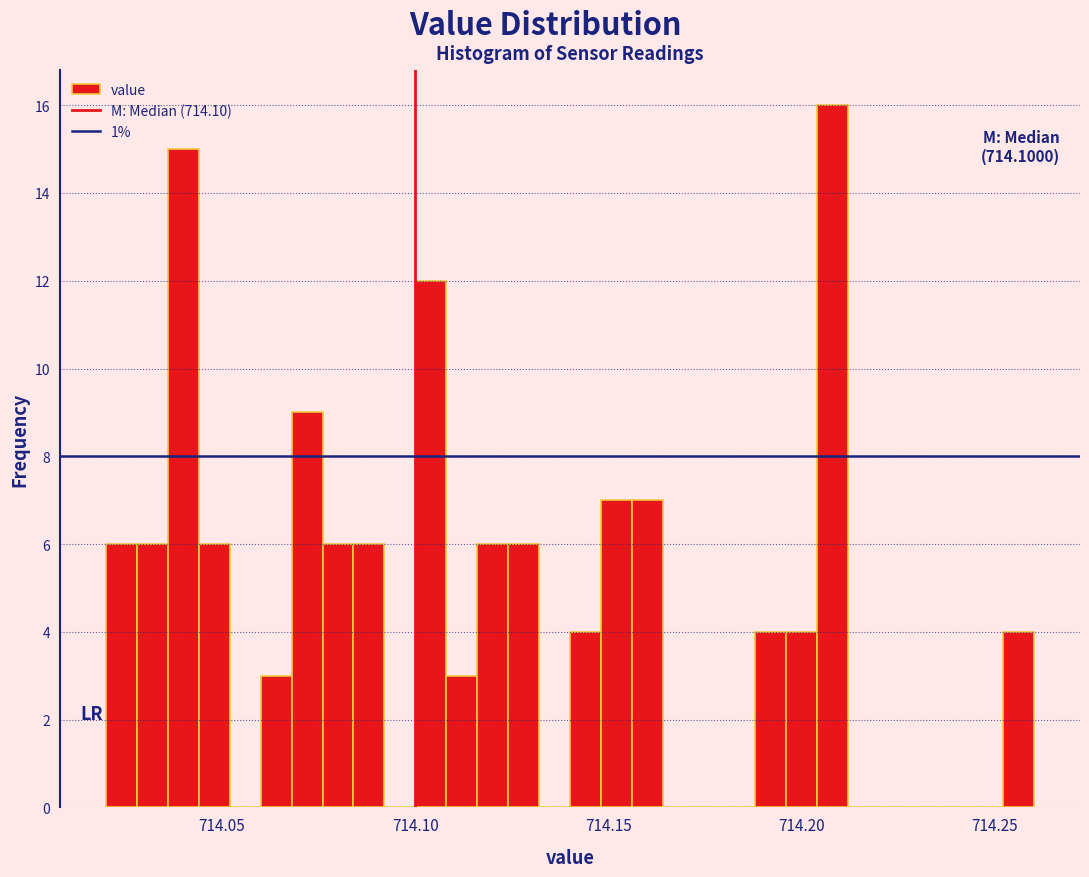

Around what value on the x-axis is the tallest bar? Give the approximate position of its centre, as read against the axis.

714.210